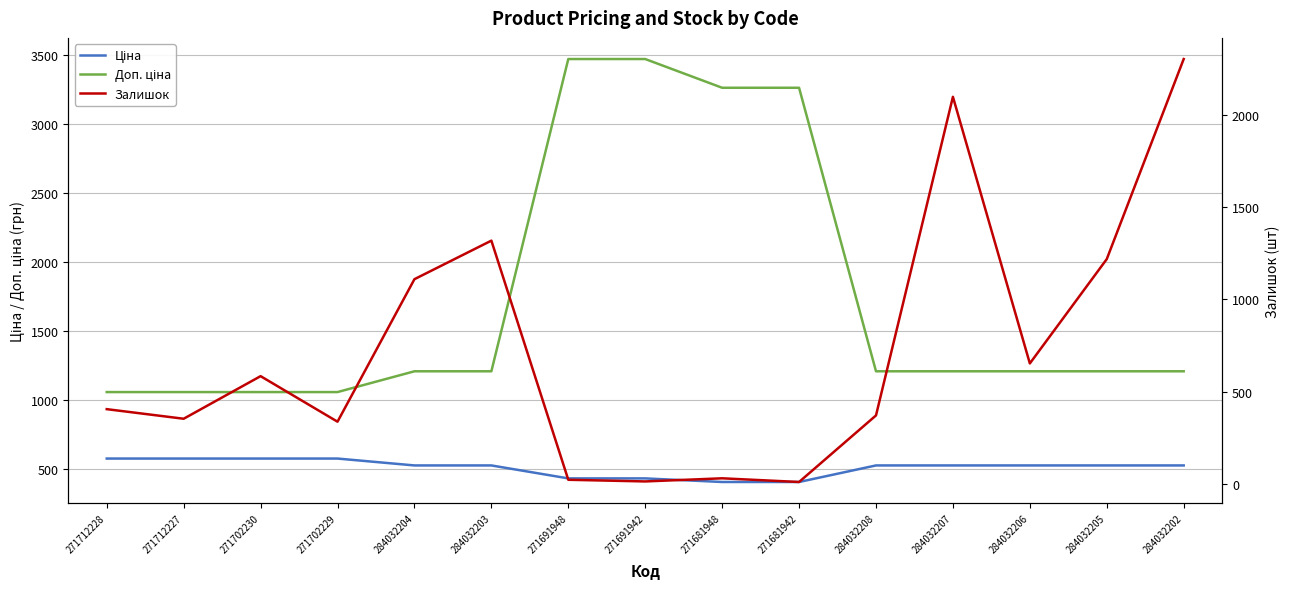

What is the difference between the maximum and minimum values in the Доп. ціна series?

2414.1